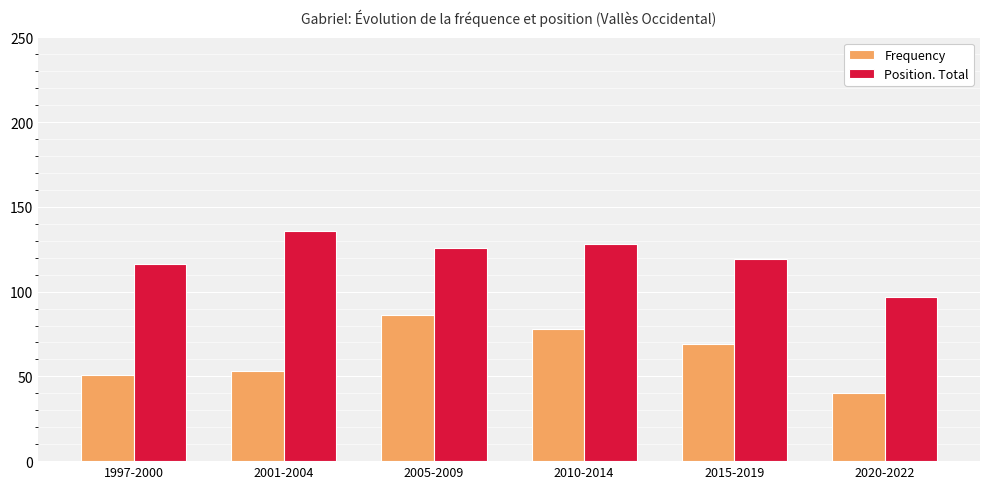

Reading left to right, extract all data points from this chart.

Frequency: 51	53	86	78	69	40
Position. Total: 116	136	126	128	119	97